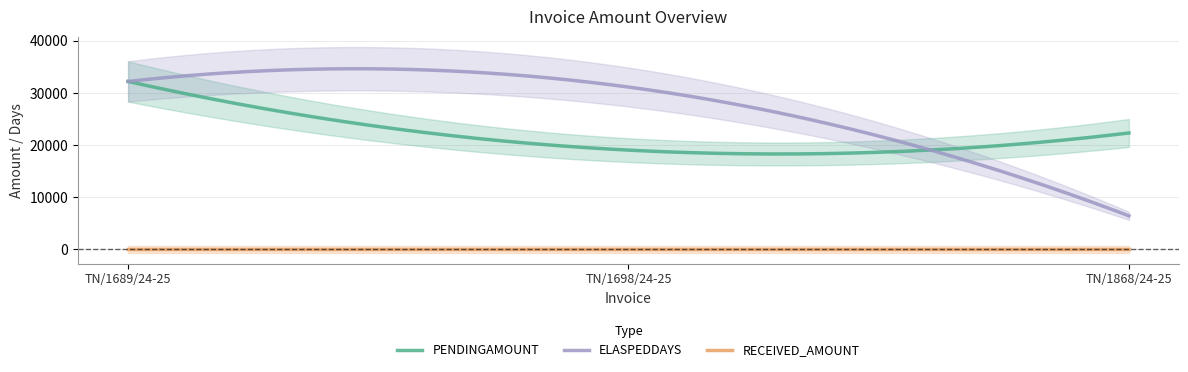

Rank the categories by PENDINGAMOUNT value from lowest to highest.

TN/1698/24-25, TN/1868/24-25, TN/1689/24-25